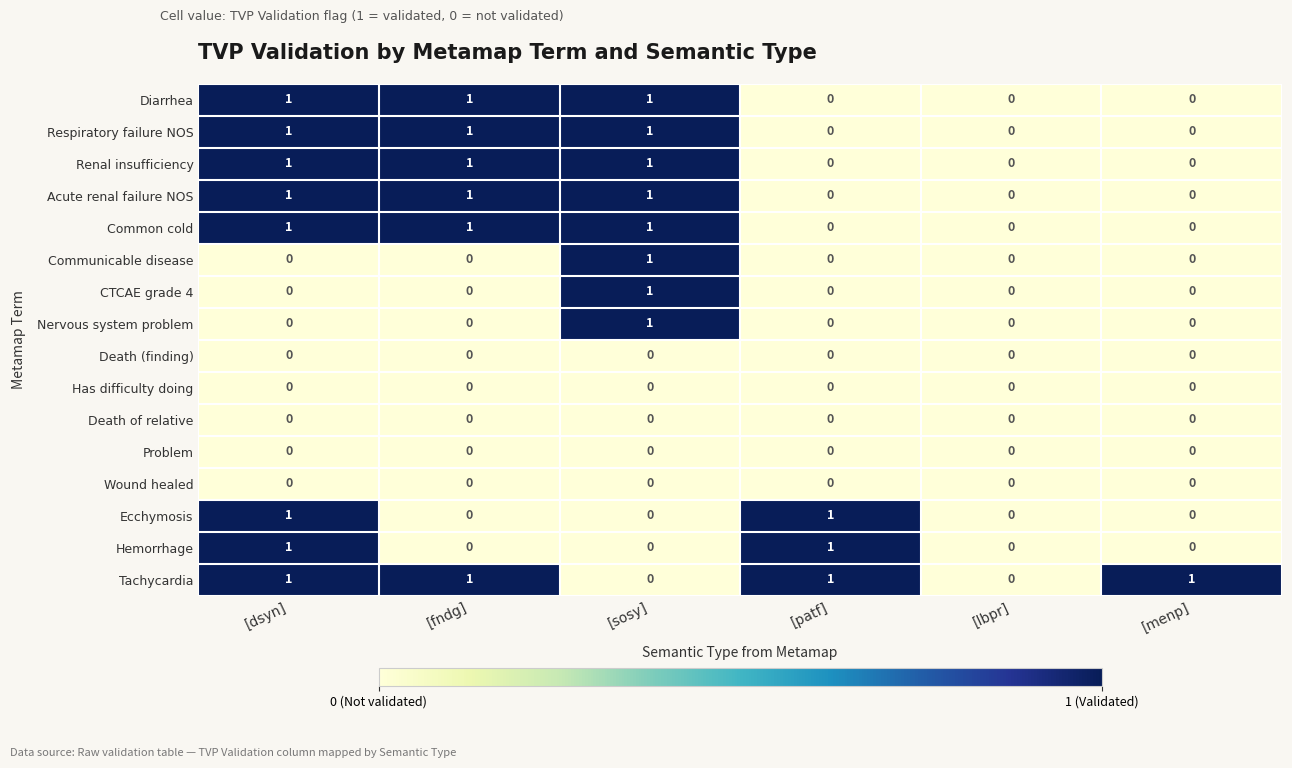

Which series has the largest total across all categories?

Tachycardia